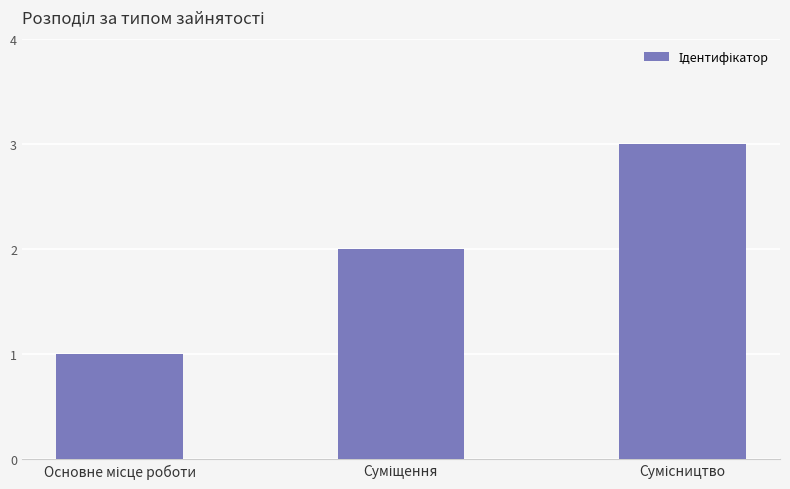

What is the sum of all values?

6